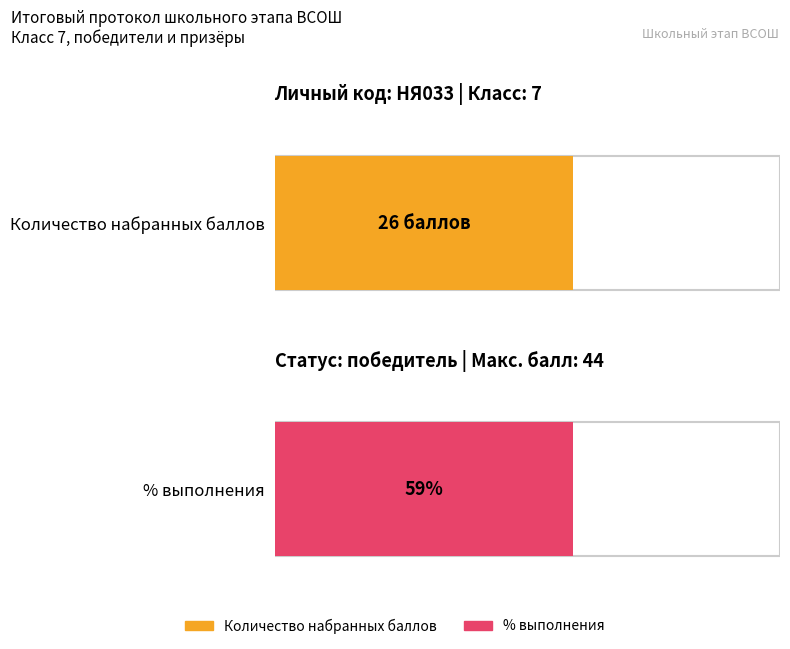

What are all the series names shown in the legend?

Количество набранных баллов, % выполнения